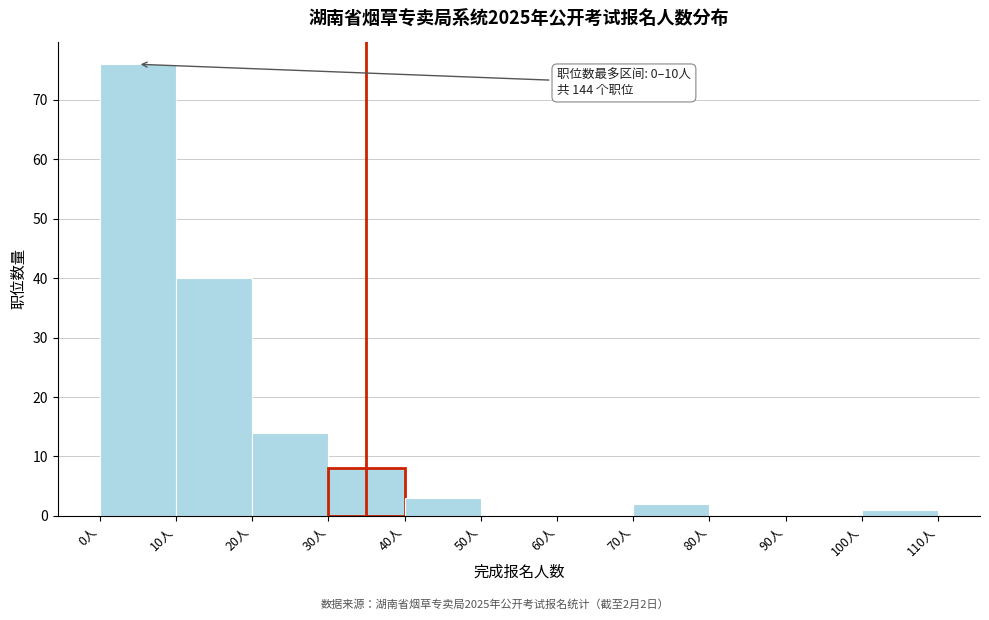

Which range on the x-axis has the tallest bar?

0 to 10